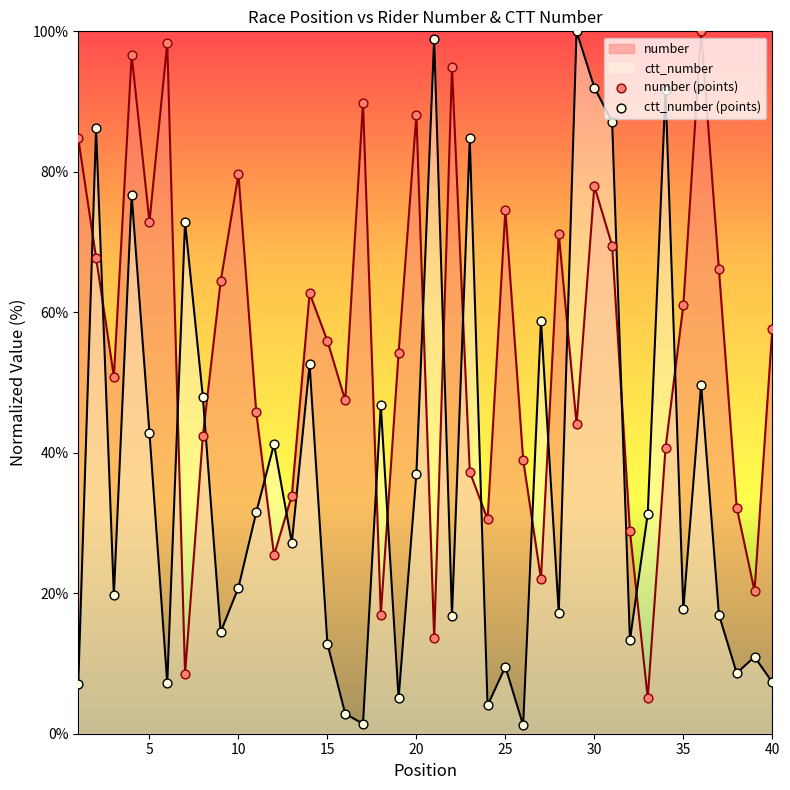

At how many categories does at least one series exceed 34?

34